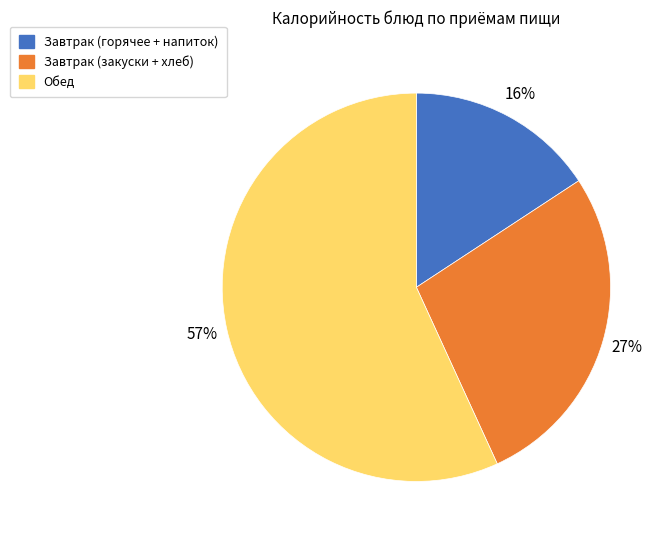

Combined, do Завтрак (закуски + хлеб) and Завтрак (горячее + напиток) account for over 50%?

No